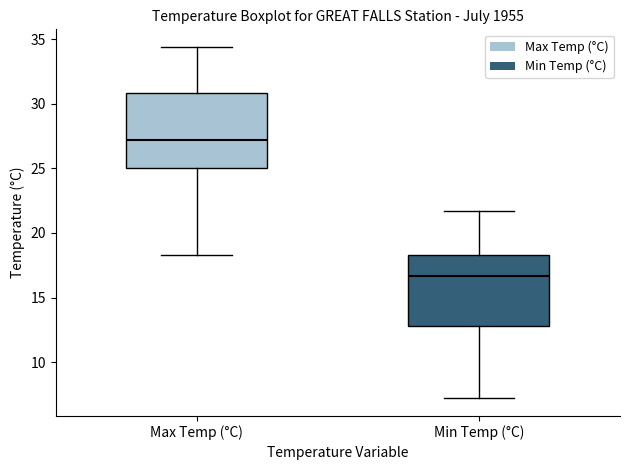

Reading left to right, read every box against the y-axis: the position of its median line, the range the box covers, and the ends of its whiskers. The values are not printed on the chart, so give them approximately, as read against the axis.

Max Temp (°C): median 27.0, box 25.0 to 31.0, whiskers 18.5 to 34.5
Min Temp (°C): median 16.5, box 13.0 to 18.5, whiskers 7.0 to 21.5